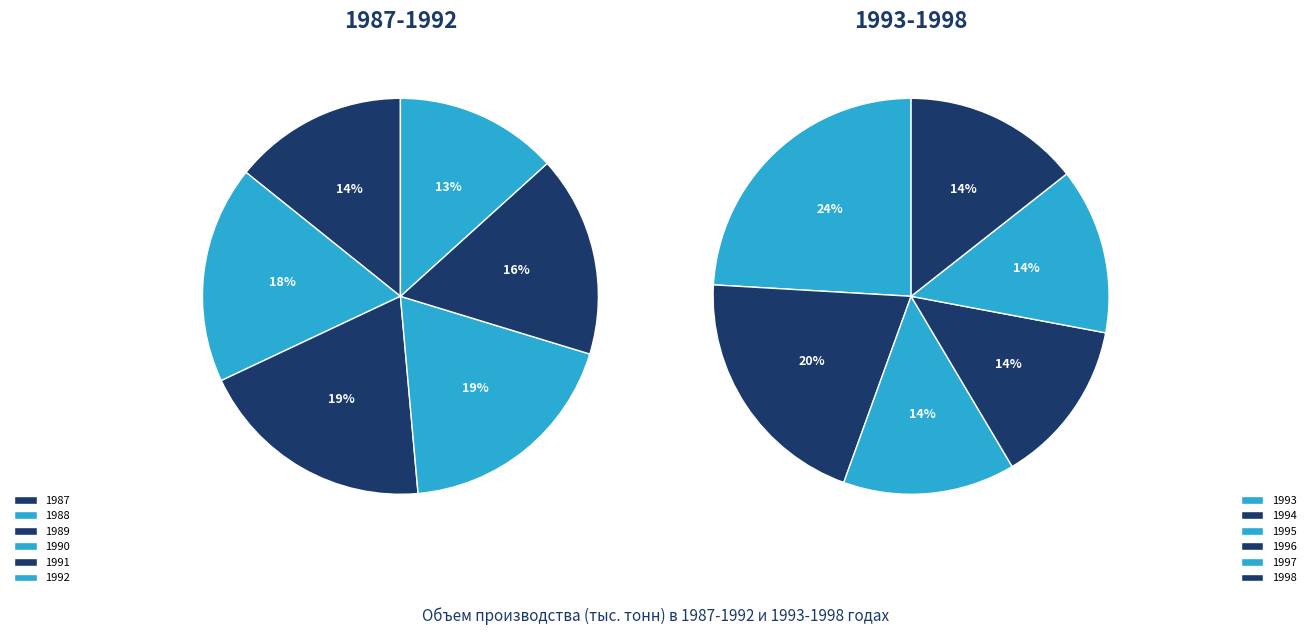

Does 1990 account for over 50% of the chart?

No